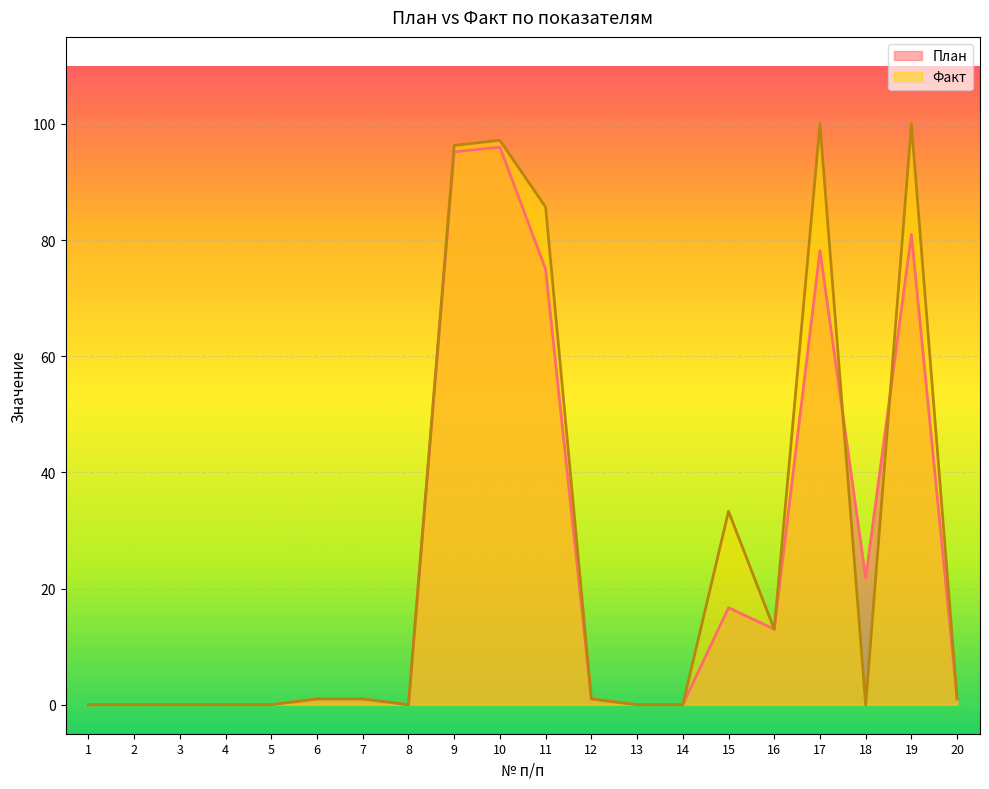

How many interior local valleys does the Факт series have?

3